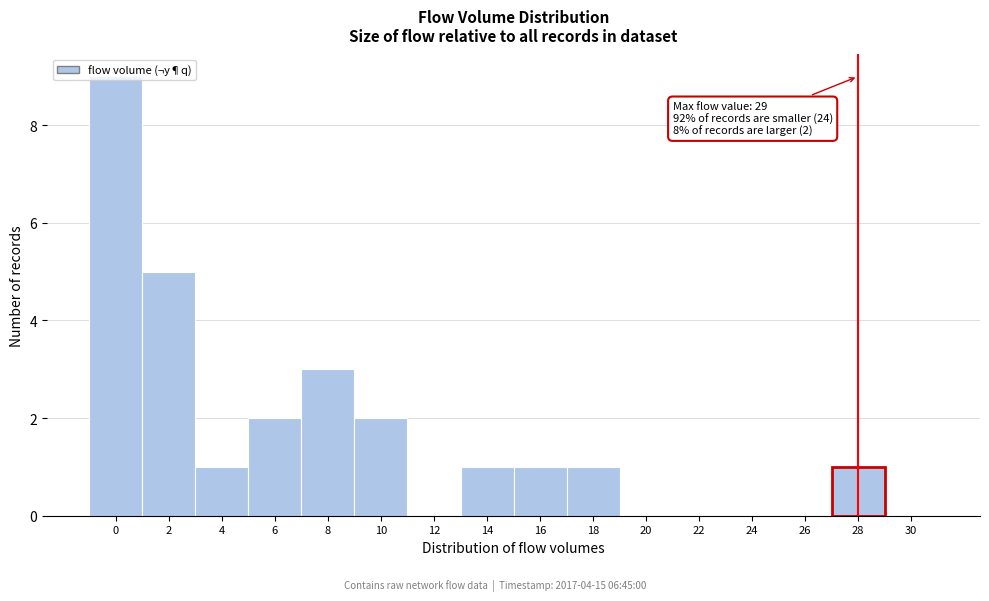

The chart shows a value of 9 at 0. True or false?

True